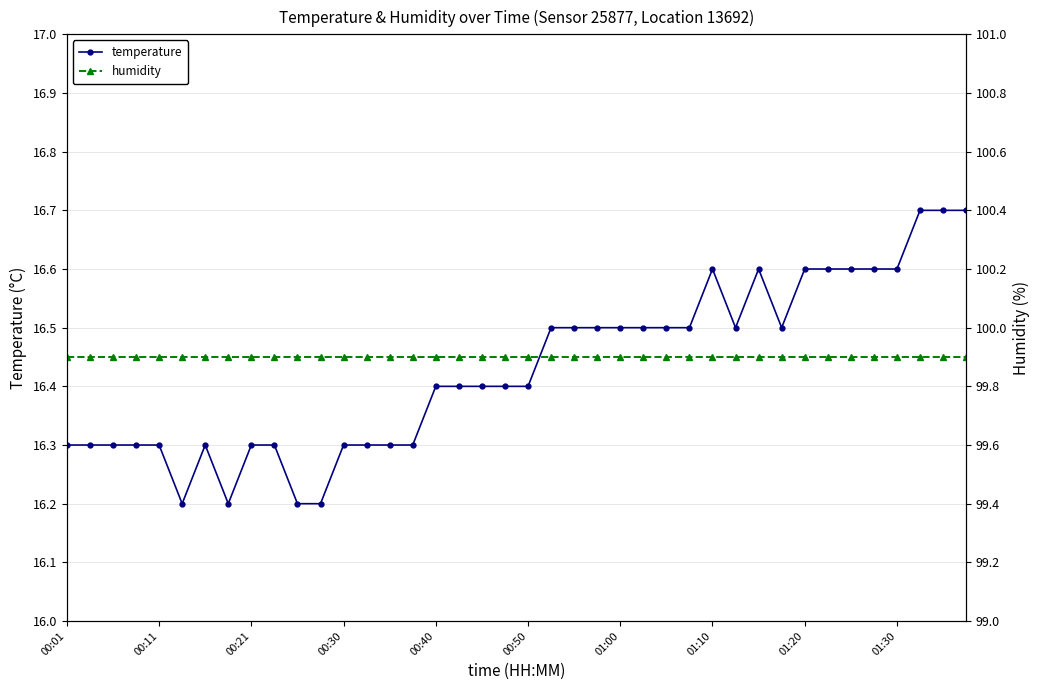

True or false: humidity has more than 1 interior local peaks.

False